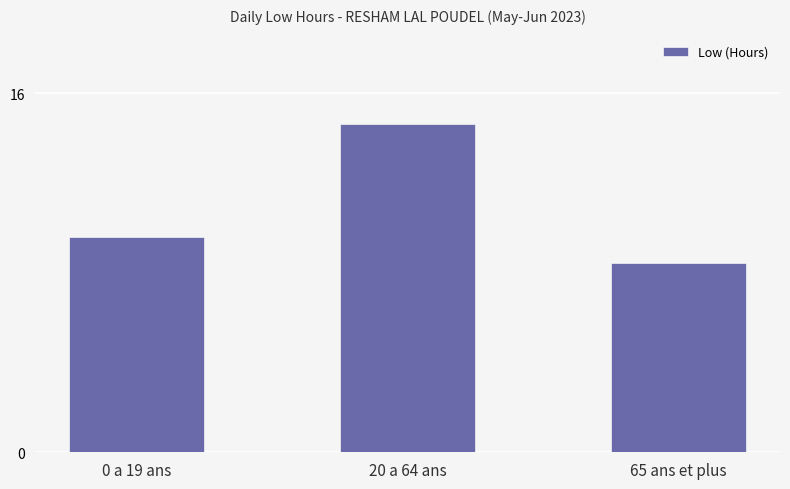

Rank the categories by value from highest to lowest.

20 a 64 ans, 0 a 19 ans, 65 ans et plus